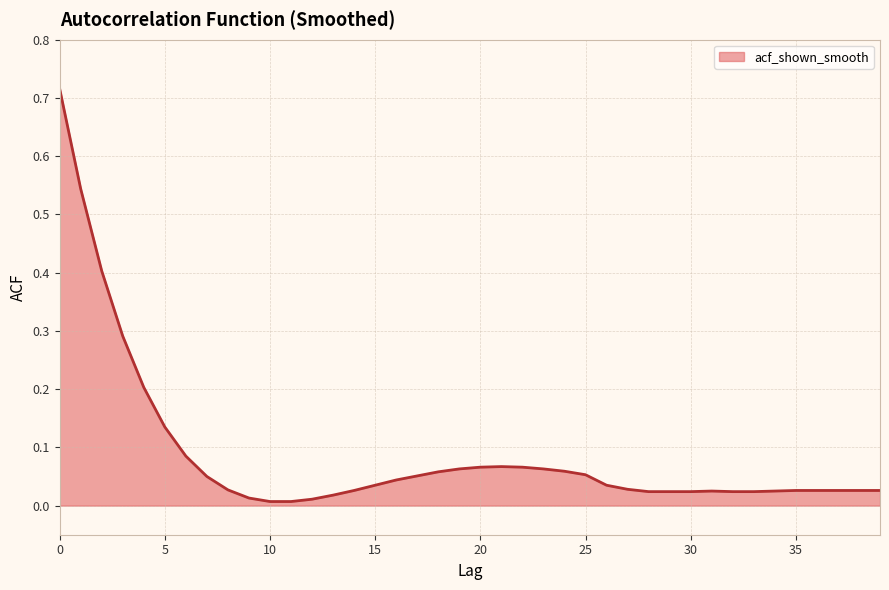

Reading left to right, what are all the values shown in this chart?

0.7	0.5	0.4	0.3	0.2	0.1	0.1	0.1	0.0	0.0	0.0	0.0	0.0	0.0	0.0	0.0	0.0	0.1	0.1	0.1	0.1	0.1	0.1	0.1	0.1	0.1	0.0	0.0	0.0	0.0	0.0	0.0	0.0	0.0	0.0	0.0	0.0	0.0	0.0	0.0